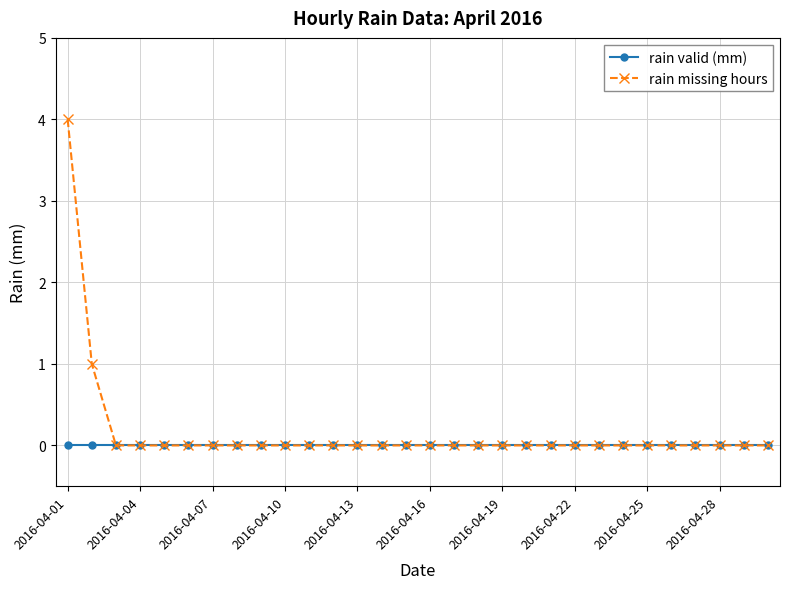

Which series has the largest range (max minus min)?

rain missing hours